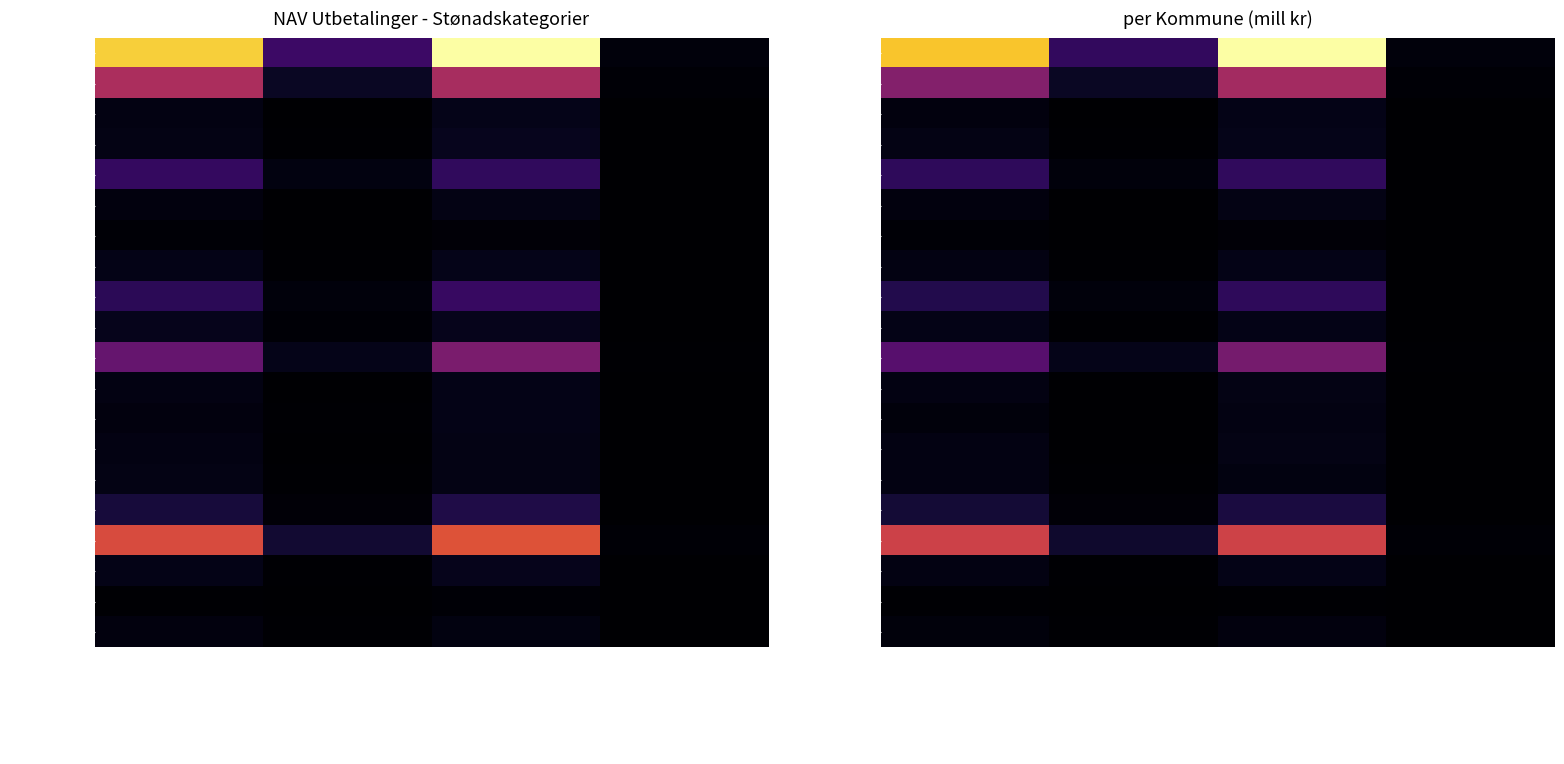

Is the value of 1820 Alstahaug at Øvrig mill kr greater than the value of 1822 Leirfjord at Pensjoner mill kr?

No